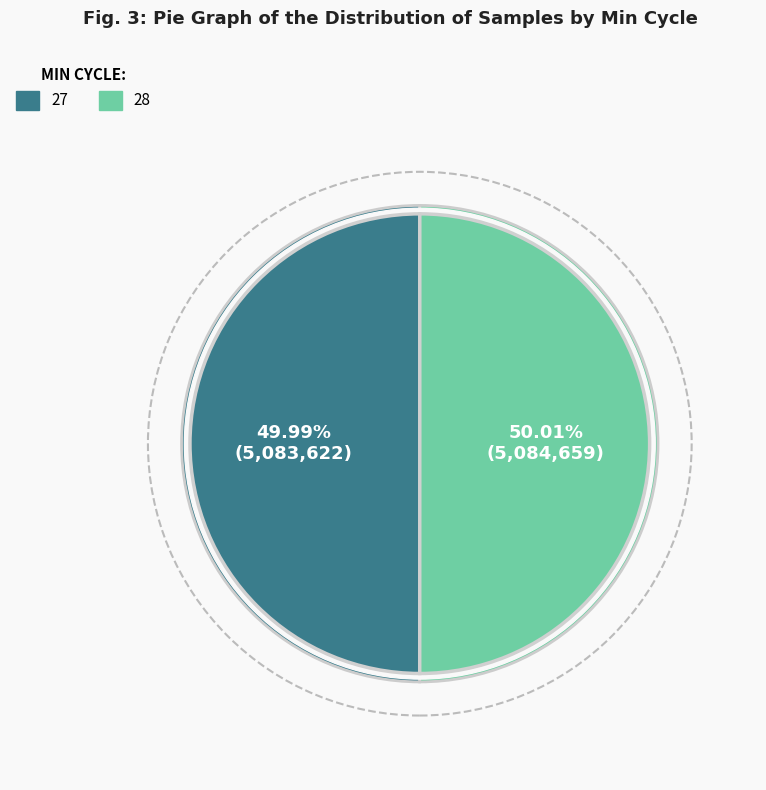

Rank the categories by value from lowest to highest.

Min_cycle=27, Min_cycle=28